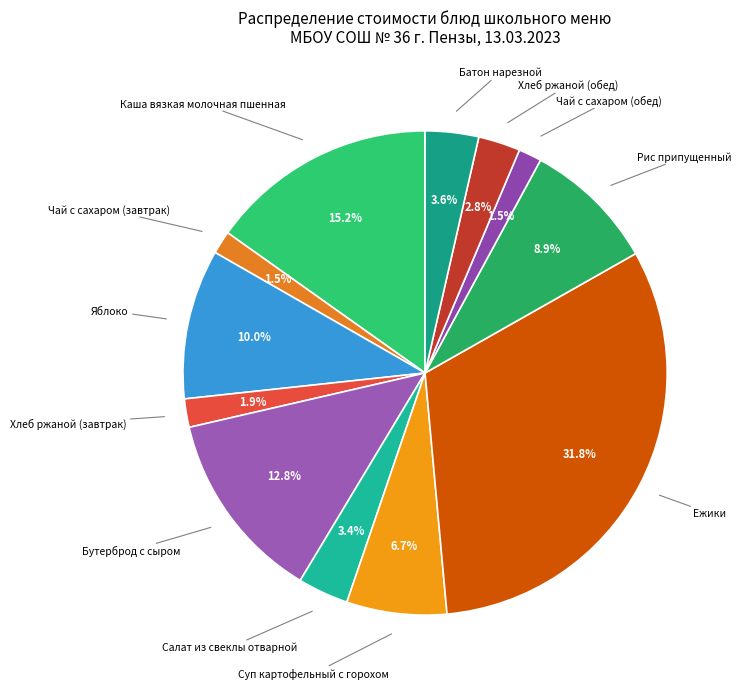

Which slice is the smallest?

Чай с сахаром (завтрак)